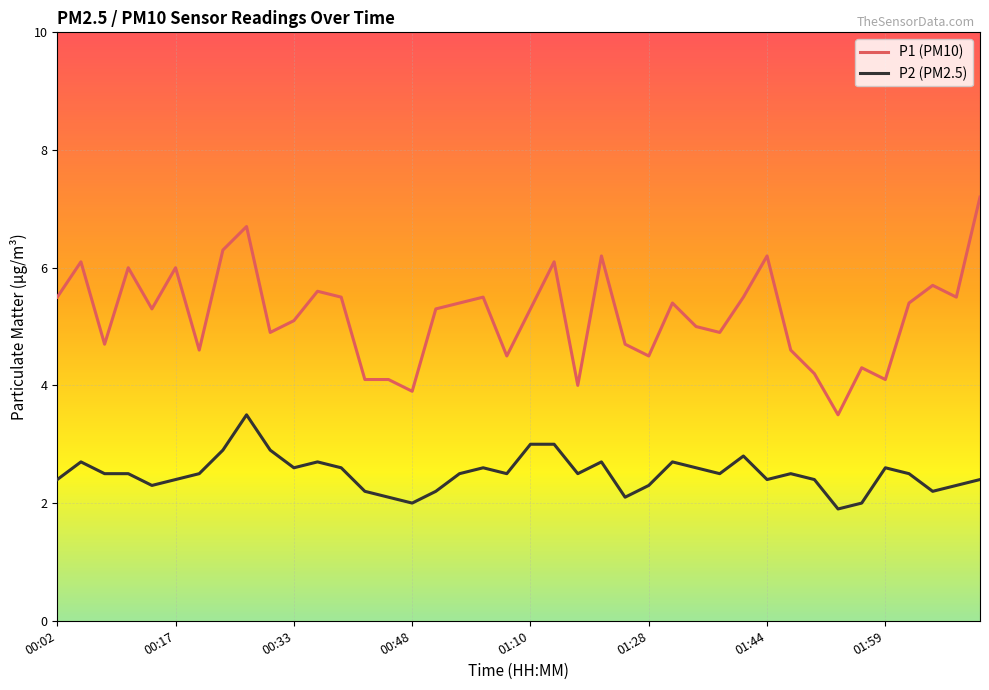

What is the minimum value shown in the chart?

1.9